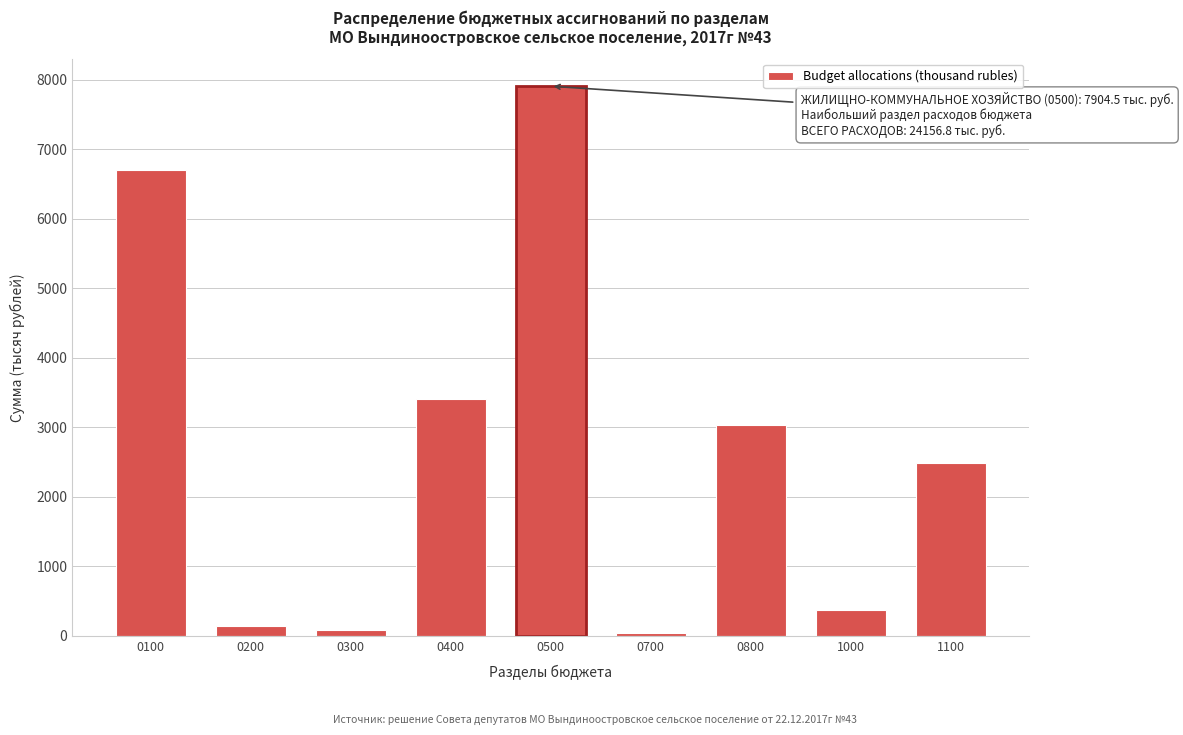

Reading right to left, extract all data points from this chart.

2480.0	370.0	3034.6	43.5	7904.5	3405.7	85.0	137.1	6696.4